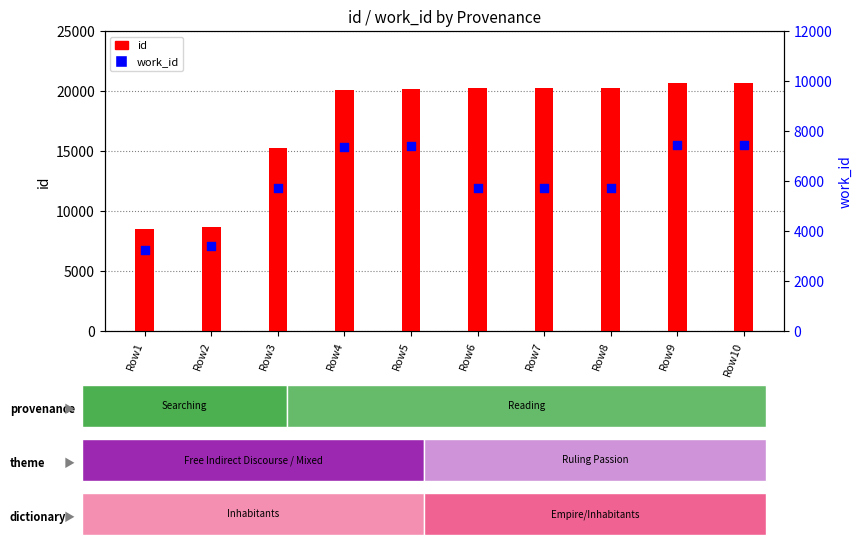

Which series has the largest total across all categories?

id